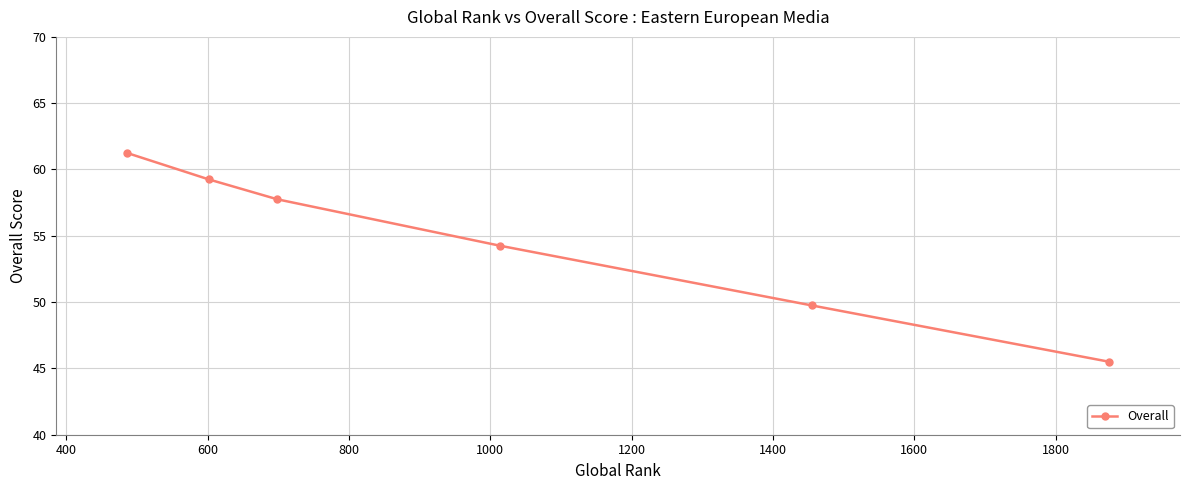

What is the difference between the maximum and second lowest values?

11.5